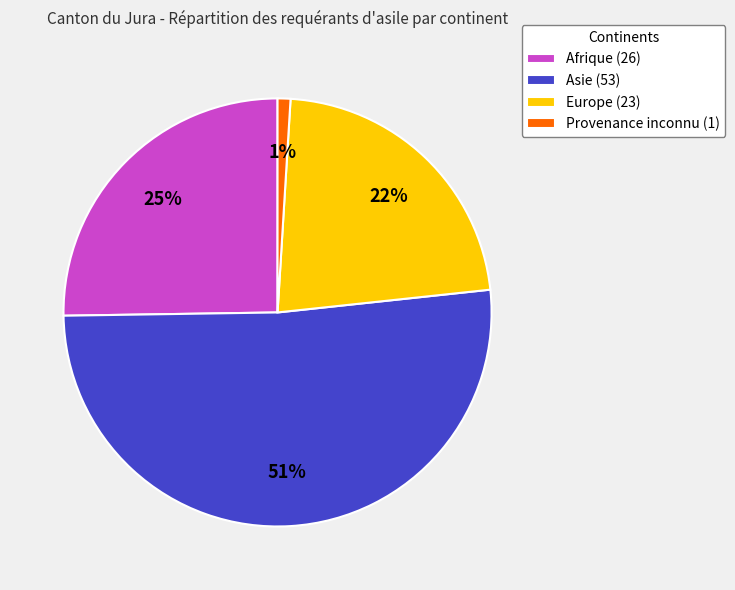

True or false: Asie accounts for 44% of the total.

False